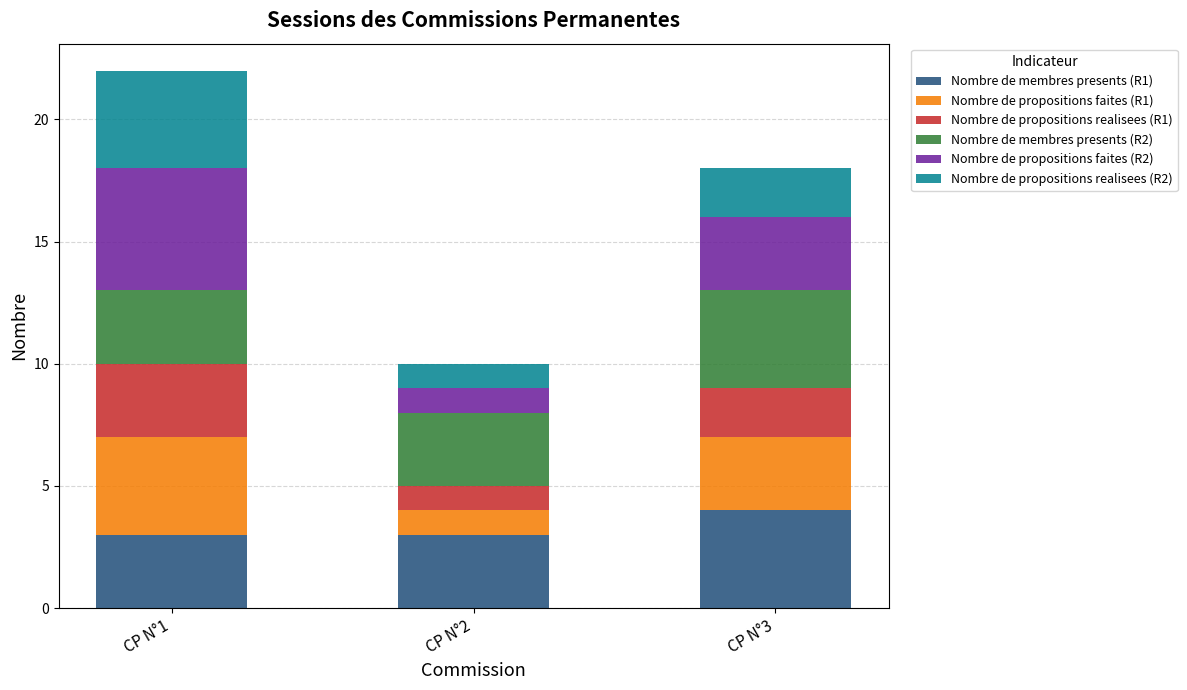

At which category is the sum across all series the highest?

CP N°1